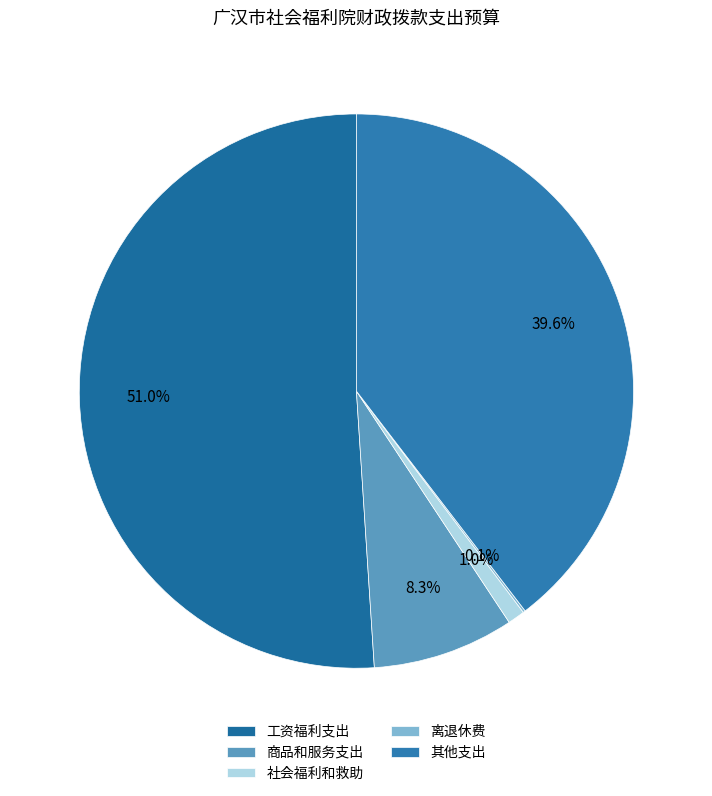

True or false: 工资福利支出 accounts for 51% of the total.

True